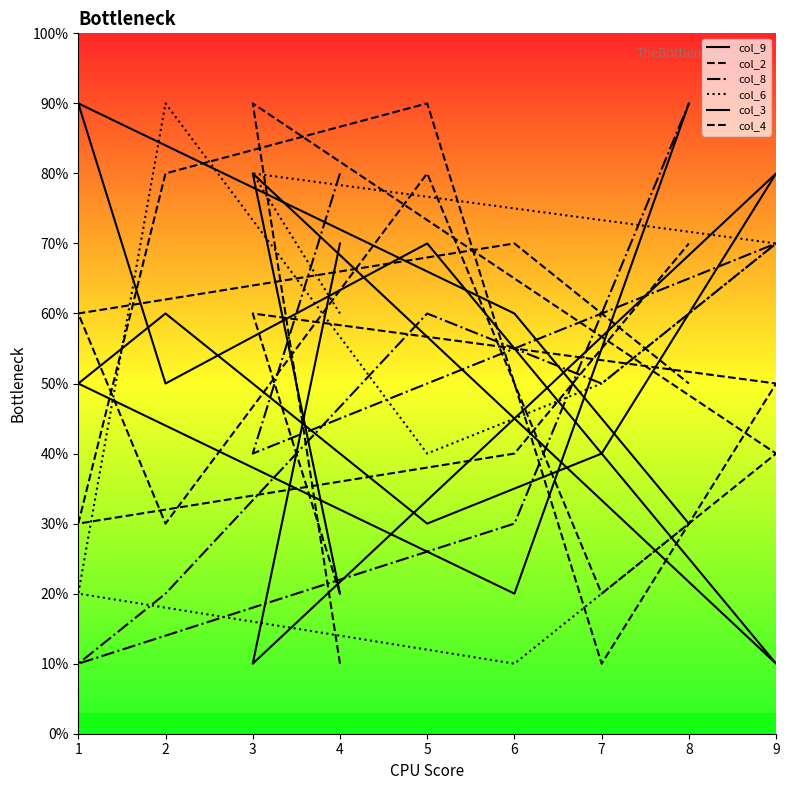

Does the chart display data point markers on the line(s)?

No